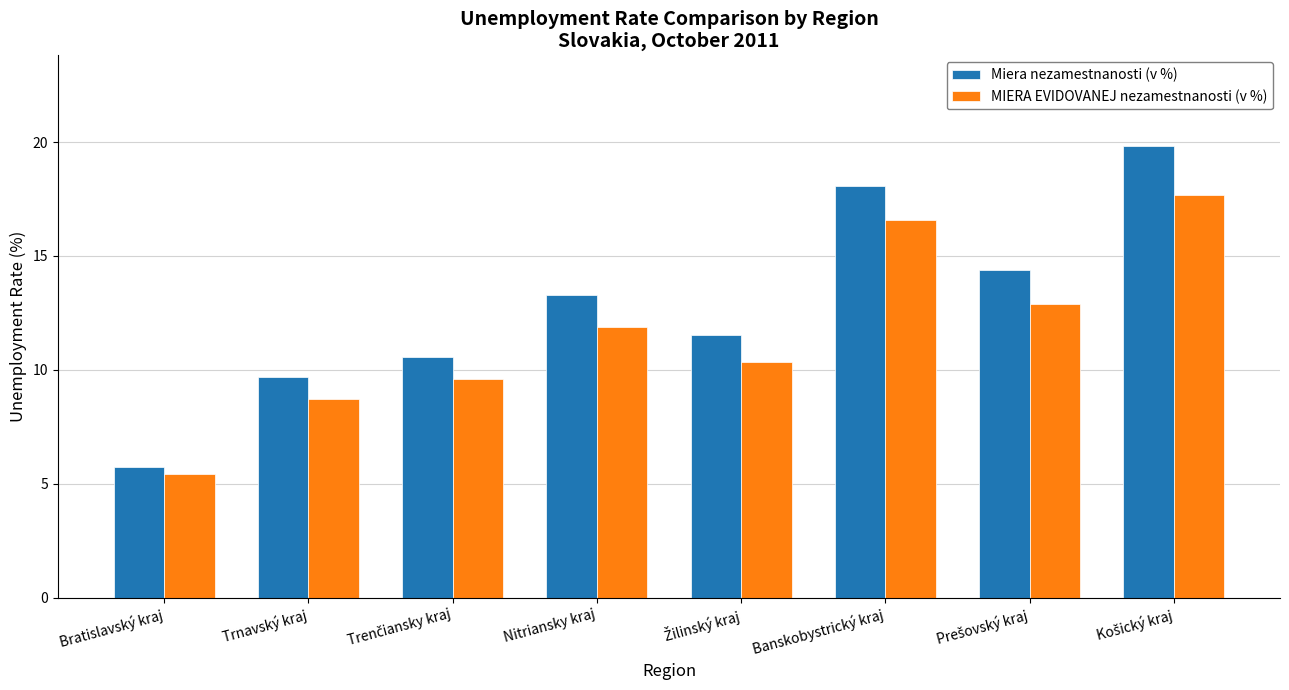

Where does the MIERA EVIDOVANEJ nezamestnanosti (v %) series first go above 11?

Nitriansky kraj